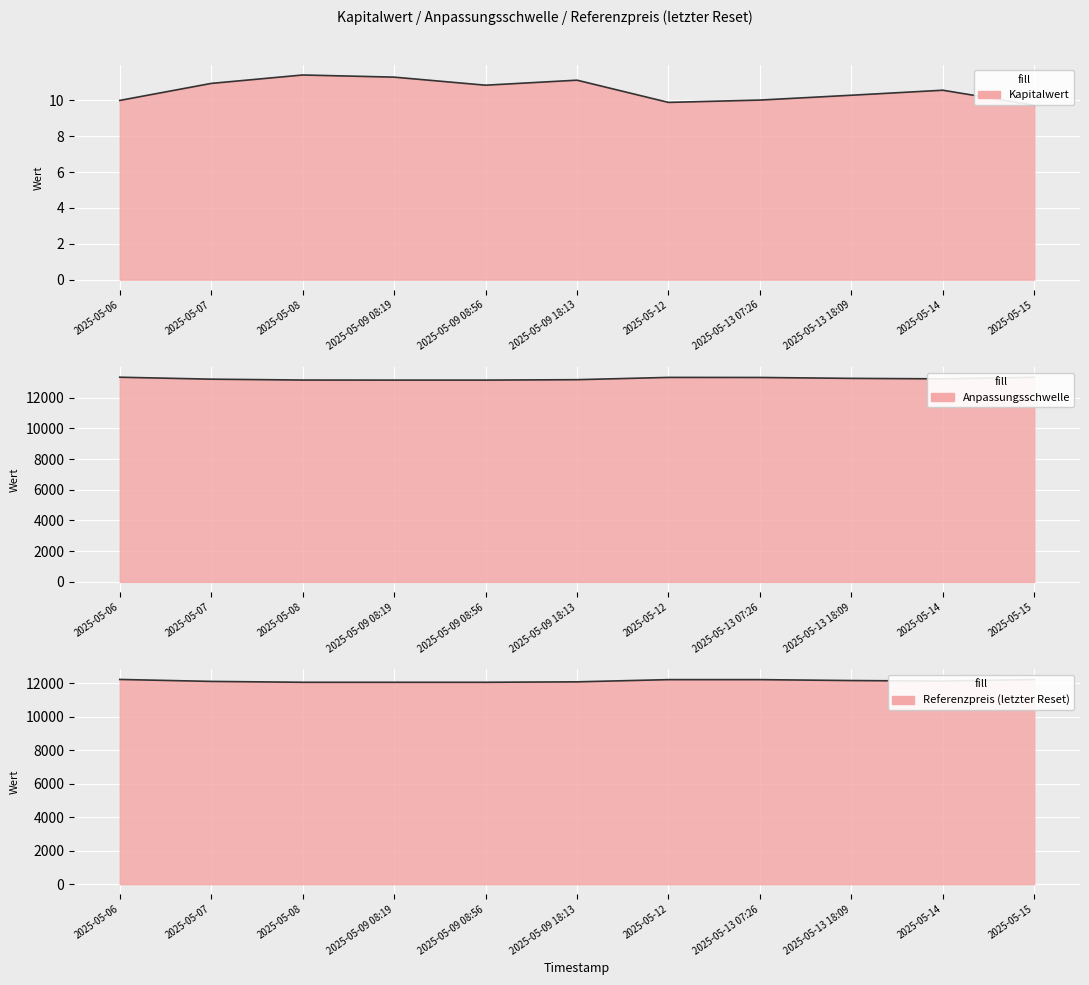

True or false: Referenzpreis and Anpassungsschwelle intersect in this chart.

False